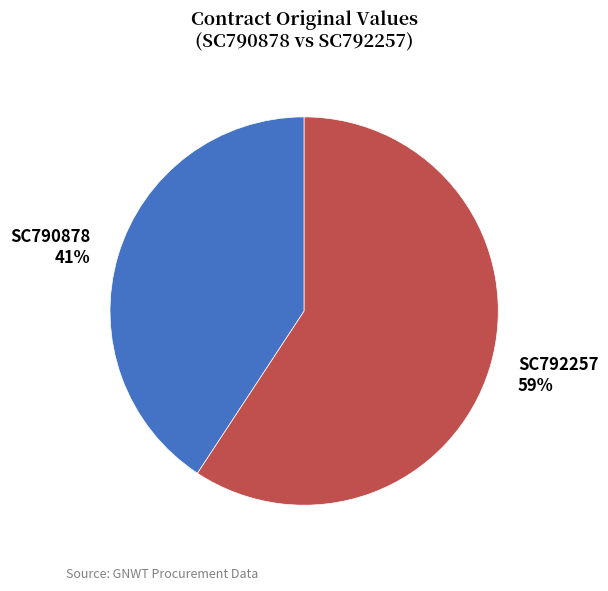

Which slice is the largest?

SC792257